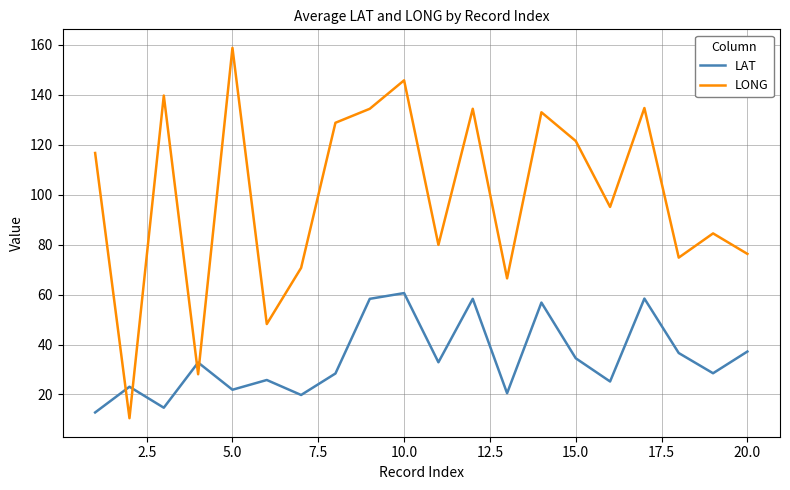

List the series in order of their peak value, lowest first.

LAT, LONG